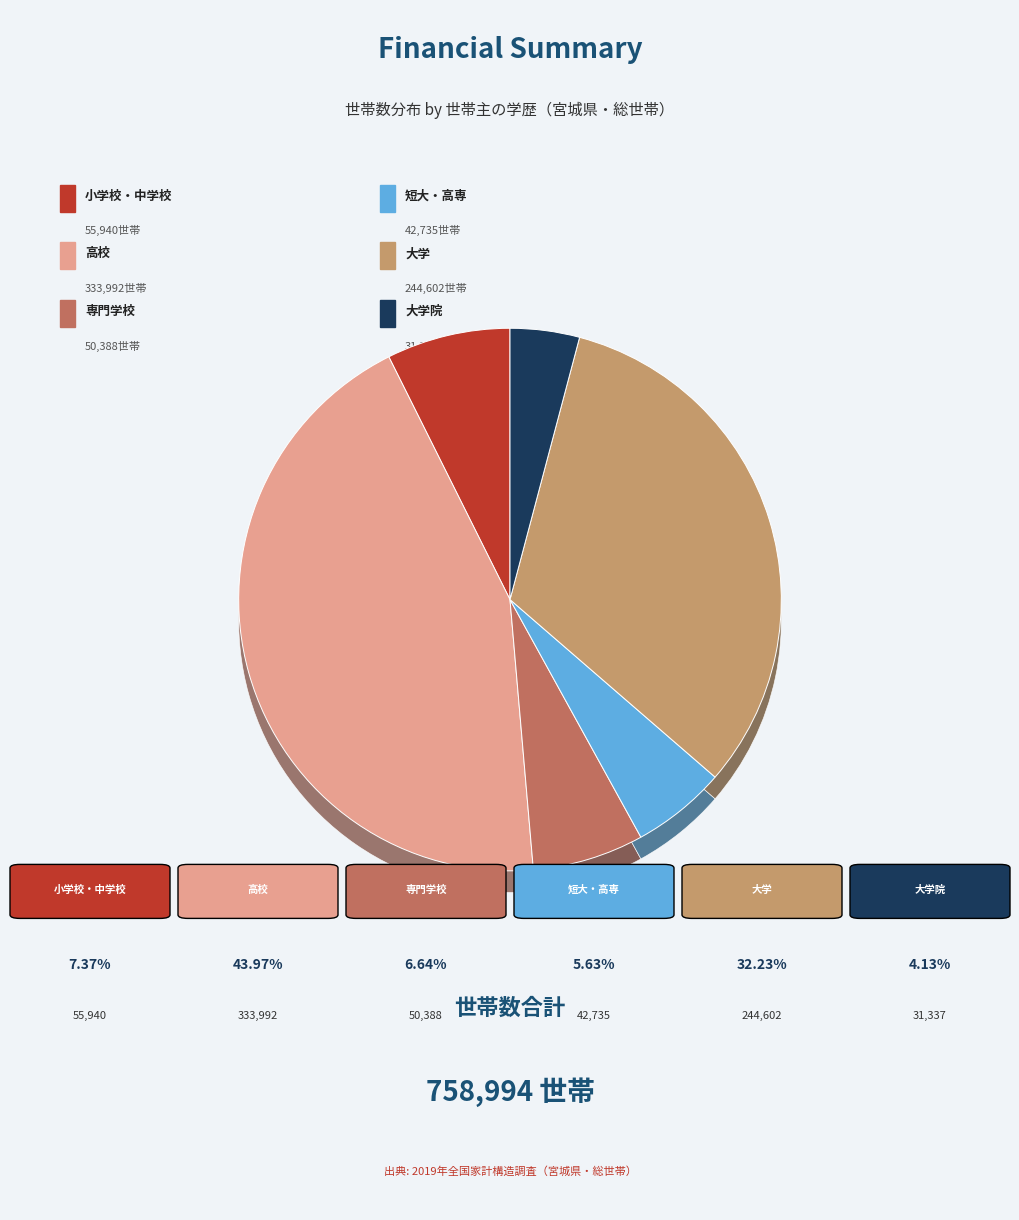

The 高校 slice represents 57% of the pie. True or false?

False